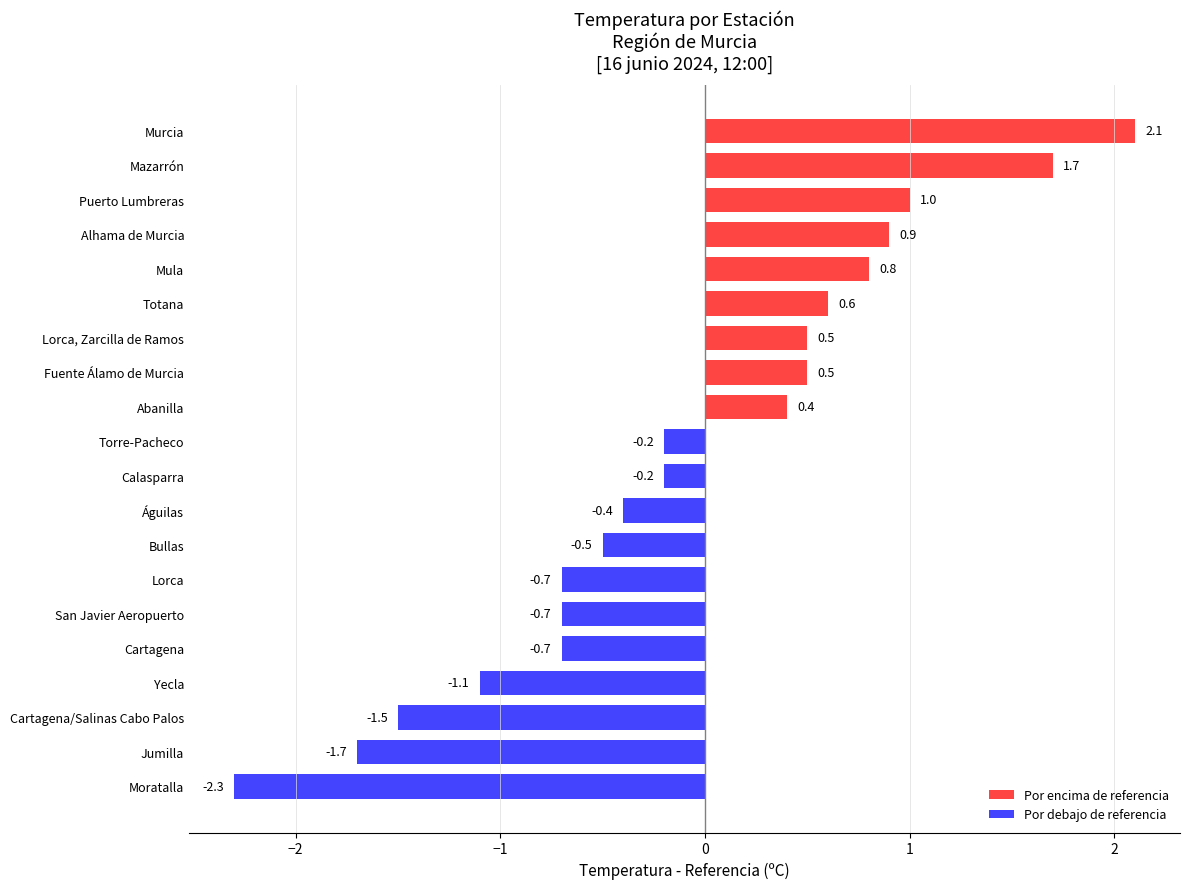

What is the difference between the values at Torre-Pacheco and Cartagena/Salinas Cabo Palos?

1.3